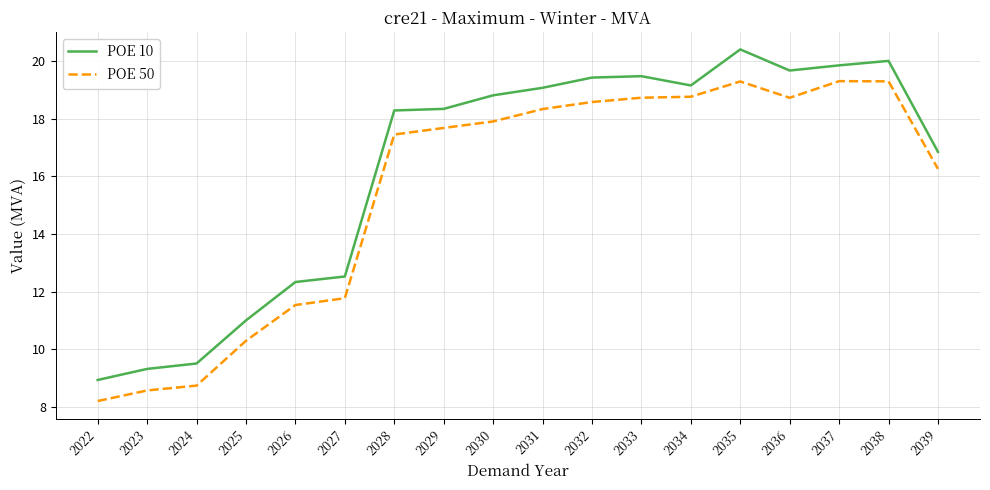

List the series in order of their overall mean, highest first.

POE 10, POE 50